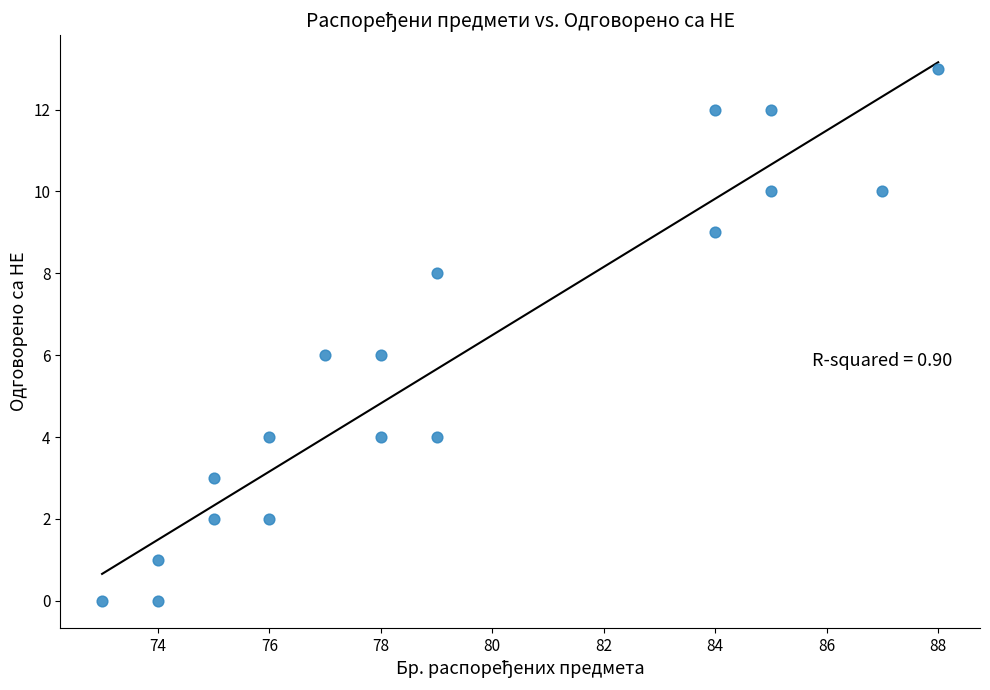

What is the range of Y values (max minus min)?

13